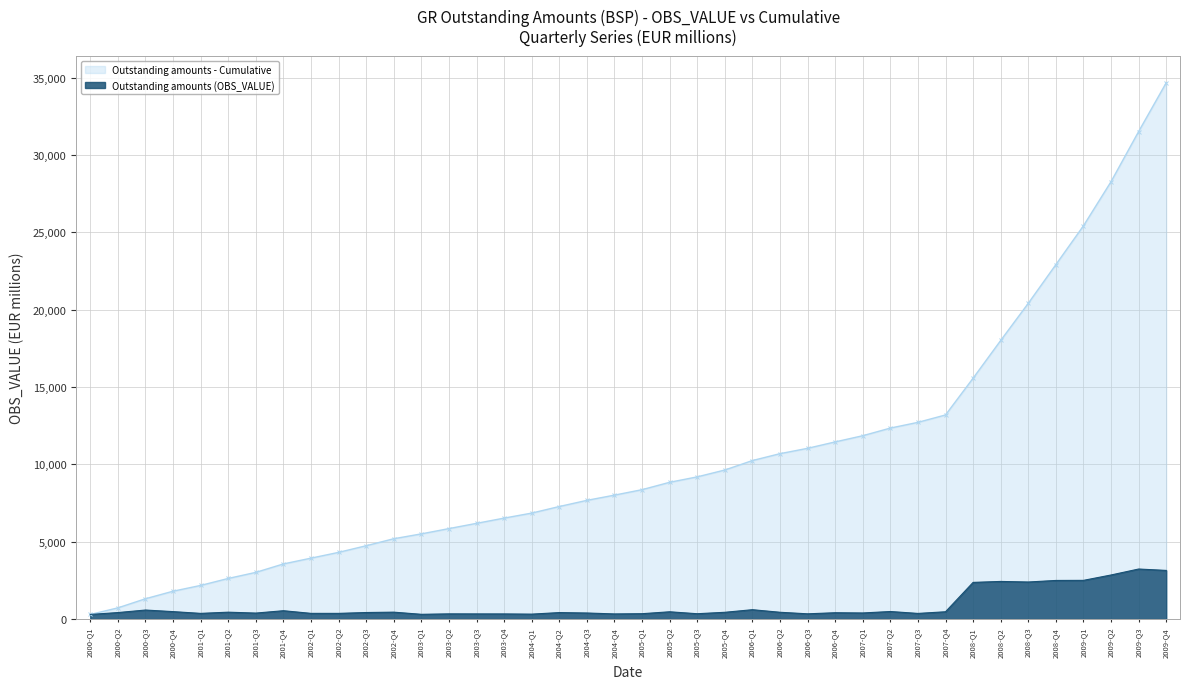

What is the value of the 12th point from the left?

452.4